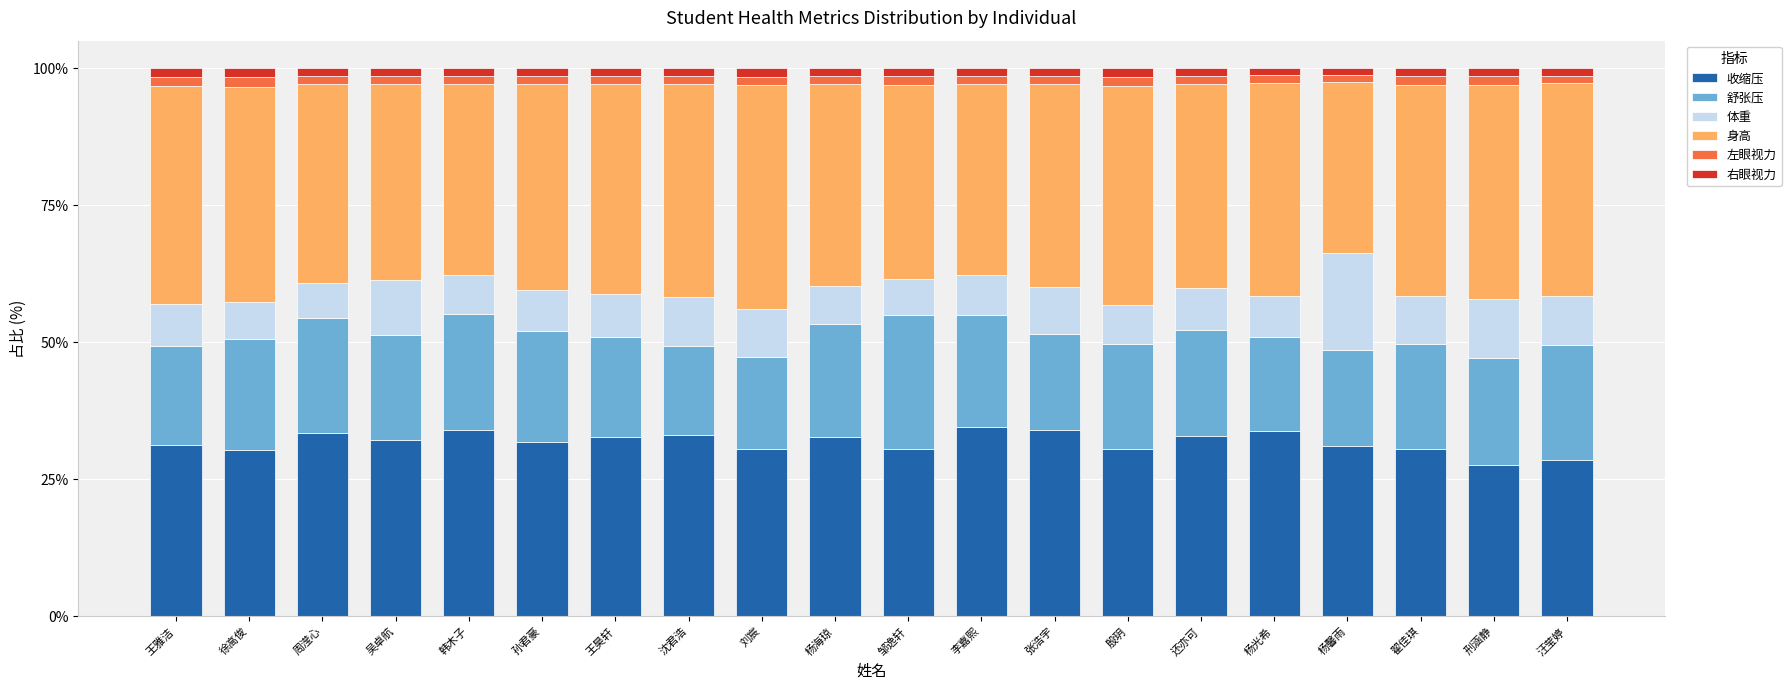

Is it true that 收缩压 equals 57.5 at 韩木子?

False